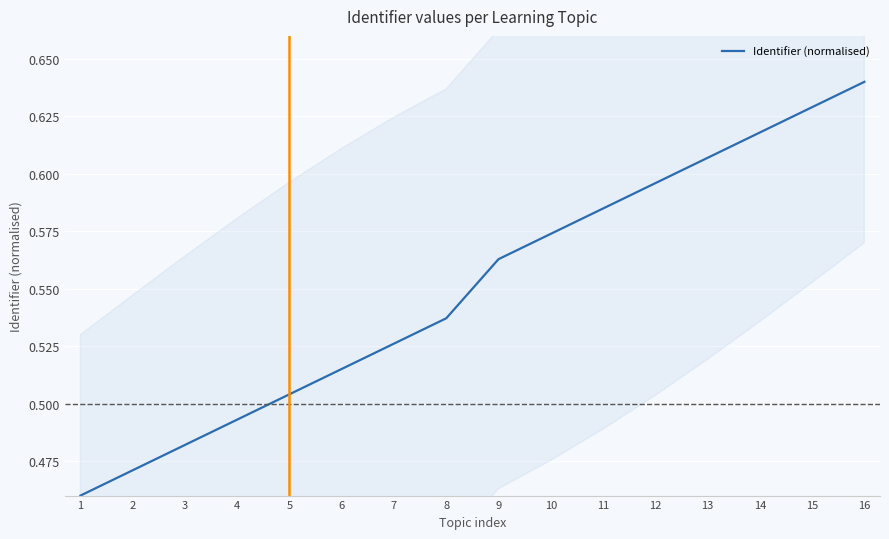

Rank the categories by value from highest to lowest.

16, 15, 14, 13, 12, 11, 10, 9, 8, 7, 6, 5, 4, 3, 2, 1